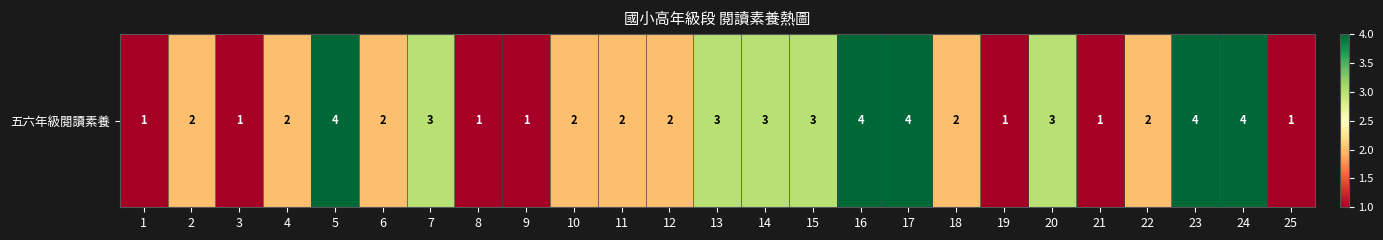

Which label corresponds to the smallest value in the chart?

1